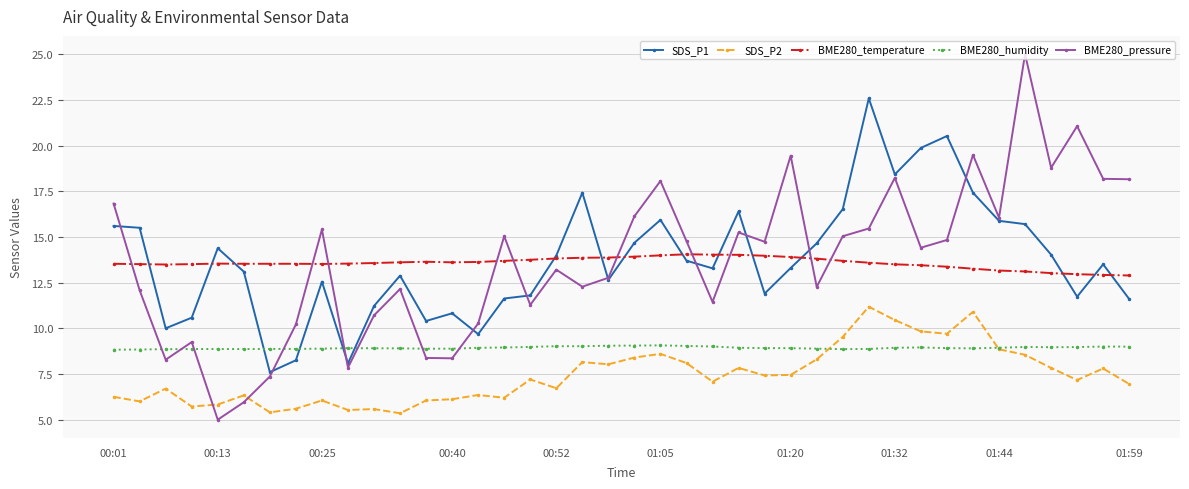

True or false: SDS_P1 has more than 2 interior local peaks.

True